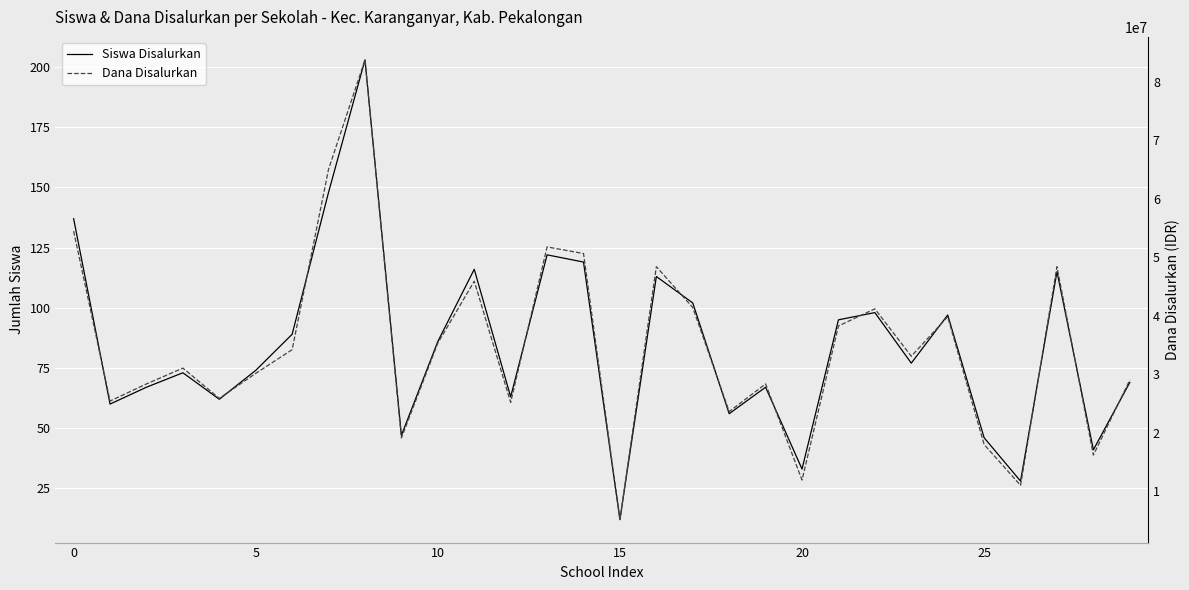

How many data points does each series have?

30